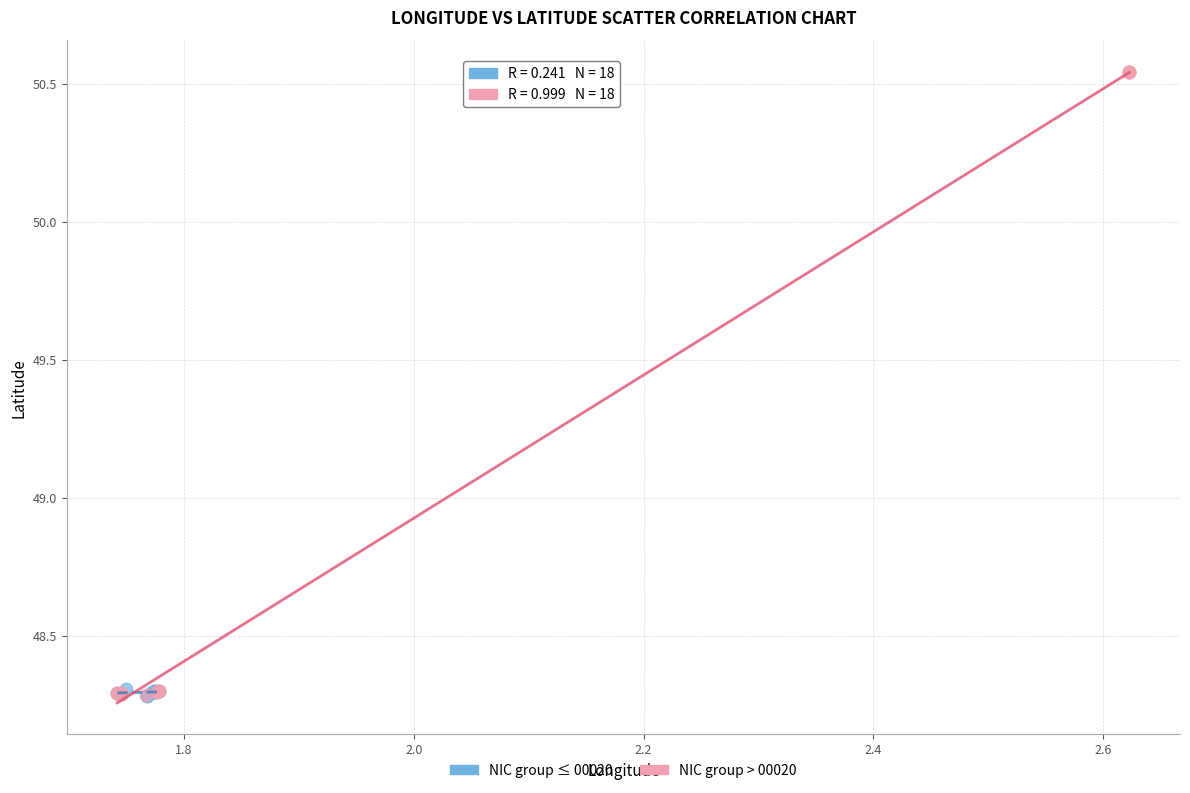

Which series has the largest Y range (max minus min)?

NIC group > 00020